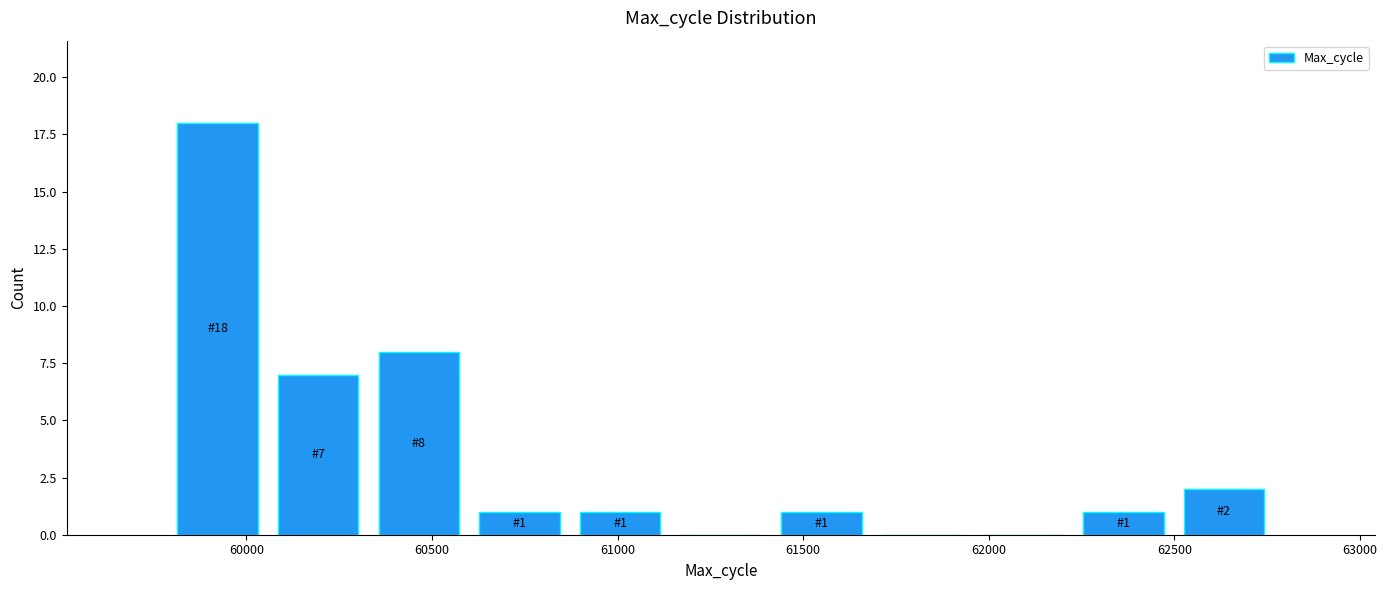

Over which range of the x-axis is the bar tallest?

59800 to 60050